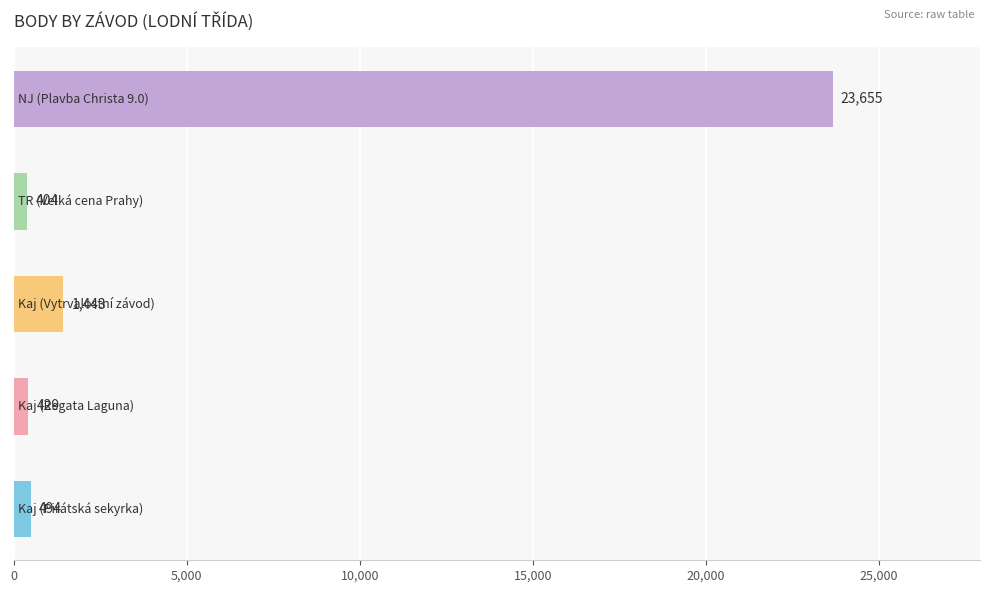

What is the difference between the second highest and second lowest values?

1014